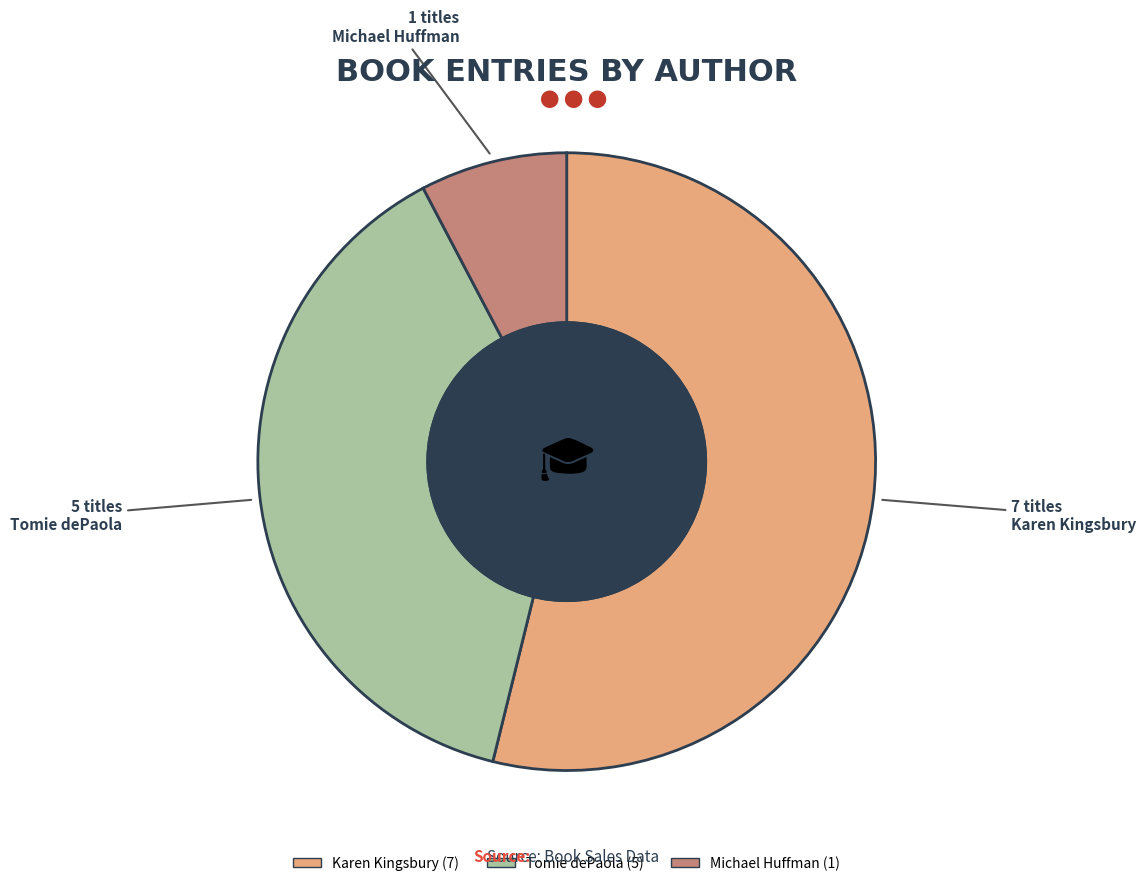

Does Karen Kingsbury represent more than half of the total?

Yes